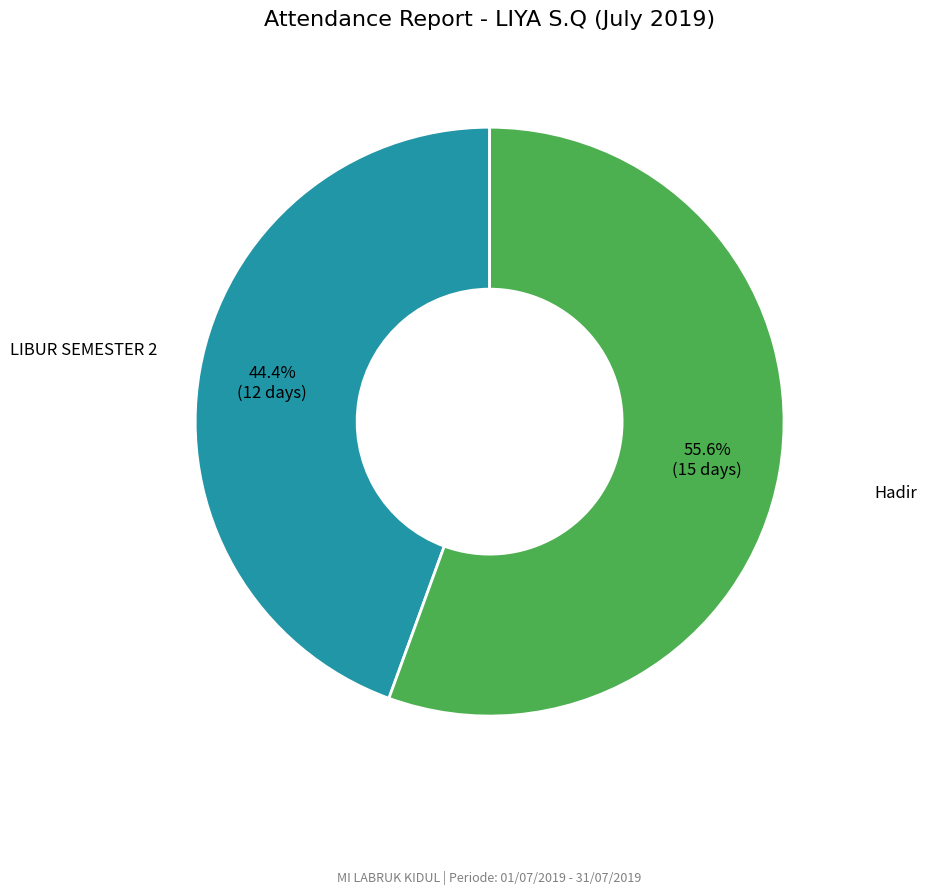

Is there any slice that represents more than half of the pie?

Yes